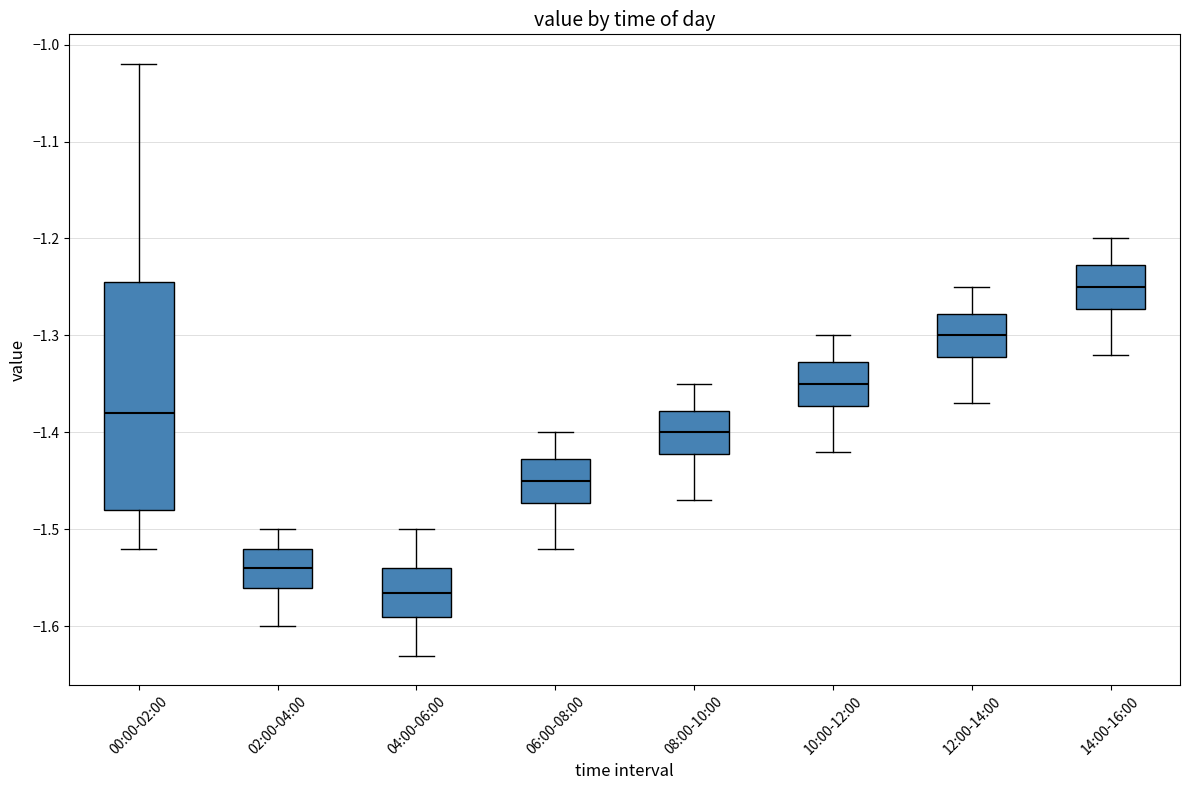

Reading left to right, transcribe this box plot: for each box, give where its median line is, the range the box spans, and where its two whiskers end, as read against the y-axis. The values are not printed on the chart, so give them approximately, as read against the axis.

00:00-02:00: median -1.38, box -1.48 to -1.24, whiskers -1.52 to -1.02
02:00-04:00: median -1.54, box -1.56 to -1.52, whiskers -1.60 to -1.50
04:00-06:00: median -1.56, box -1.59 to -1.54, whiskers -1.63 to -1.50
06:00-08:00: median -1.45, box -1.47 to -1.43, whiskers -1.52 to -1.40
08:00-10:00: median -1.40, box -1.42 to -1.38, whiskers -1.47 to -1.35
10:00-12:00: median -1.35, box -1.37 to -1.33, whiskers -1.42 to -1.30
12:00-14:00: median -1.30, box -1.32 to -1.28, whiskers -1.37 to -1.25
14:00-16:00: median -1.25, box -1.27 to -1.23, whiskers -1.32 to -1.20